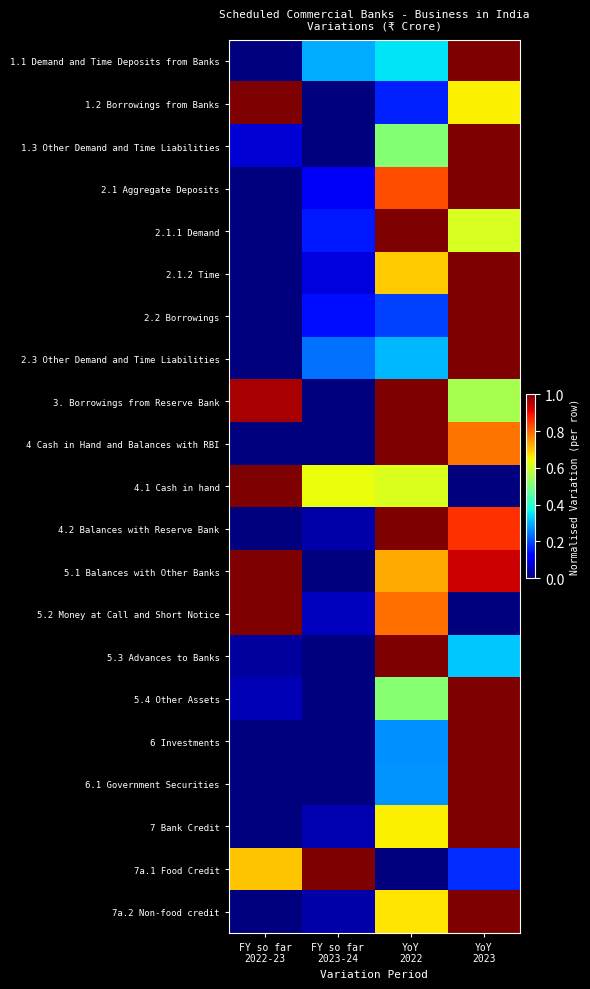

Reading left to right, list all the values displayed in this chart.

1.1 Demand and Time Deposits from Banks: FY so far
2022-23=0.0	FY so far
2023-24=0.3	YoY
2022=0.4	YoY
2023=1.0
1.2 Borrowings from Banks: FY so far
2022-23=1.0	FY so far
2023-24=0.0	YoY
2022=0.2	YoY
2023=0.7
1.3 Other Demand and Time Liabilities: FY so far
2022-23=0.1	FY so far
2023-24=0.0	YoY
2022=0.5	YoY
2023=1.0
2.1 Aggregate Deposits: FY so far
2022-23=0.0	FY so far
2023-24=0.1	YoY
2022=0.8	YoY
2023=1.0
2.1.1 Demand: FY so far
2022-23=0.0	FY so far
2023-24=0.1	YoY
2022=1.0	YoY
2023=0.6
2.1.2 Time: FY so far
2022-23=0.0	FY so far
2023-24=0.1	YoY
2022=0.7	YoY
2023=1.0
2.2 Borrowings: FY so far
2022-23=0.0	FY so far
2023-24=0.1	YoY
2022=0.2	YoY
2023=1.0
2.3 Other Demand and Time Liabilities: FY so far
2022-23=0.0	FY so far
2023-24=0.2	YoY
2022=0.3	YoY
2023=1.0
3. Borrowings from Reserve Bank: FY so far
2022-23=1.0	FY so far
2023-24=0.0	YoY
2022=1.0	YoY
2023=0.6
4 Cash in Hand and Balances with RBI: FY so far
2022-23=0.0	FY so far
2023-24=0.0	YoY
2022=1.0	YoY
2023=0.8
4.1 Cash in hand: FY so far
2022-23=1.0	FY so far
2023-24=0.6	YoY
2022=0.6	YoY
2023=0.0
4.2 Balances with Reserve Bank: FY so far
2022-23=0.0	FY so far
2023-24=0.0	YoY
2022=1.0	YoY
2023=0.9
5.1 Balances with Other Banks: FY so far
2022-23=1.0	FY so far
2023-24=0.0	YoY
2022=0.7	YoY
2023=0.9
5.2 Money at Call and Short Notice: FY so far
2022-23=1.0	FY so far
2023-24=0.1	YoY
2022=0.8	YoY
2023=0.0
5.3 Advances to Banks: FY so far
2022-23=0.0	FY so far
2023-24=0.0	YoY
2022=1.0	YoY
2023=0.3
5.4 Other Assets: FY so far
2022-23=0.0	FY so far
2023-24=0.0	YoY
2022=0.5	YoY
2023=1.0
6 Investments: FY so far
2022-23=0.0	FY so far
2023-24=0.0	YoY
2022=0.3	YoY
2023=1.0
6.1 Government Securities: FY so far
2022-23=0.0	FY so far
2023-24=0.0	YoY
2022=0.3	YoY
2023=1.0
7 Bank Credit: FY so far
2022-23=0.0	FY so far
2023-24=0.0	YoY
2022=0.7	YoY
2023=1.0
7a.1 Food Credit: FY so far
2022-23=0.7	FY so far
2023-24=1.0	YoY
2022=0.0	YoY
2023=0.2
7a.2 Non-food credit: FY so far
2022-23=0.0	FY so far
2023-24=0.0	YoY
2022=0.7	YoY
2023=1.0